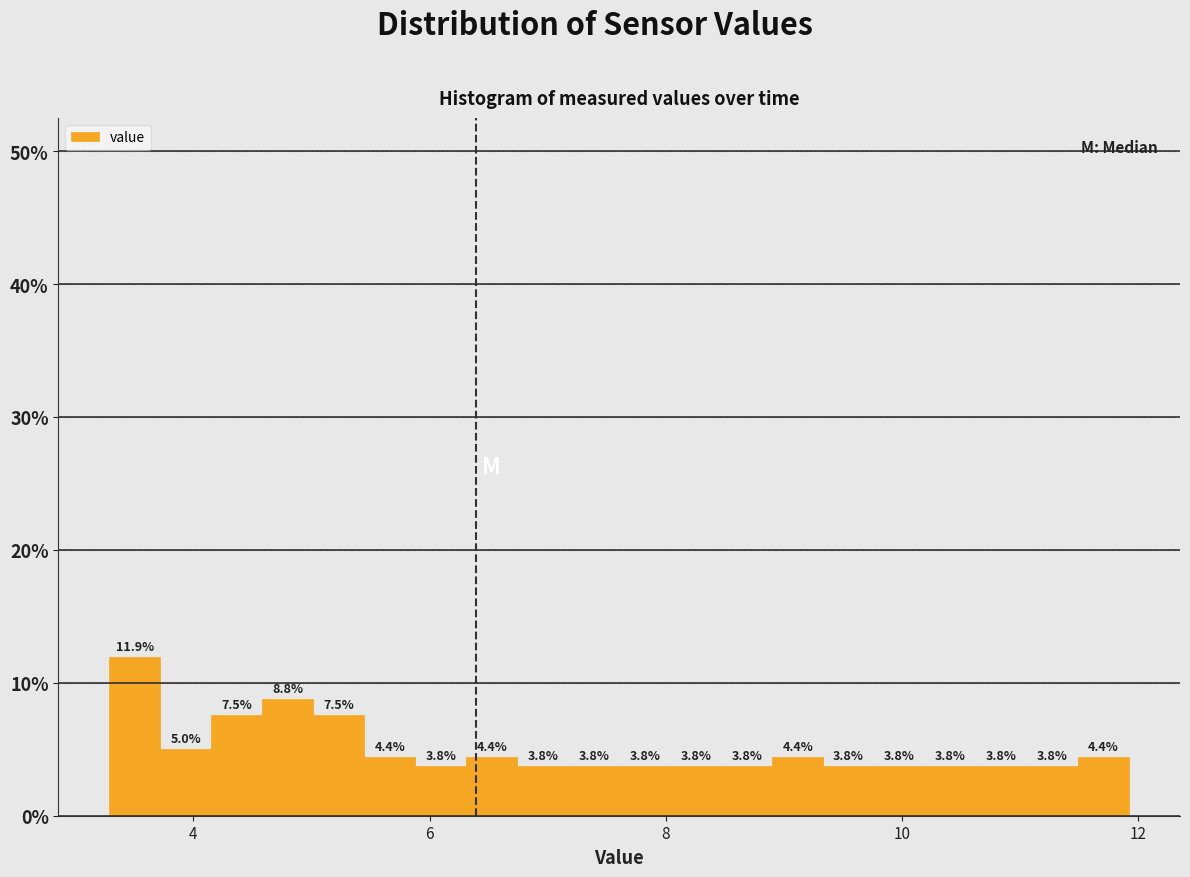

Read against the x-axis, roughly where is the centre of the tallest bar?

3.6